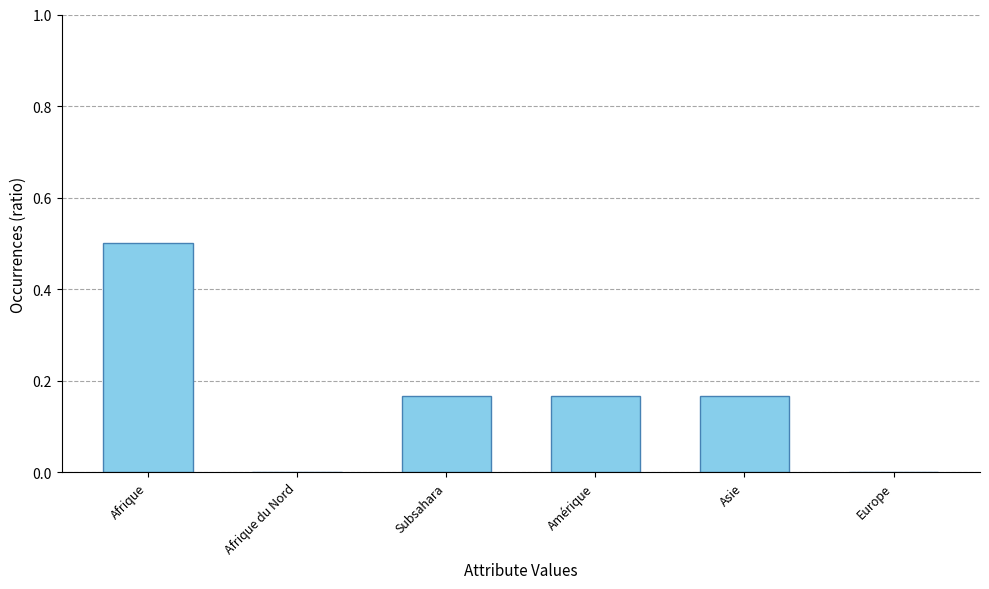

Which has a higher value, Afrique du Nord or Afrique?

Afrique